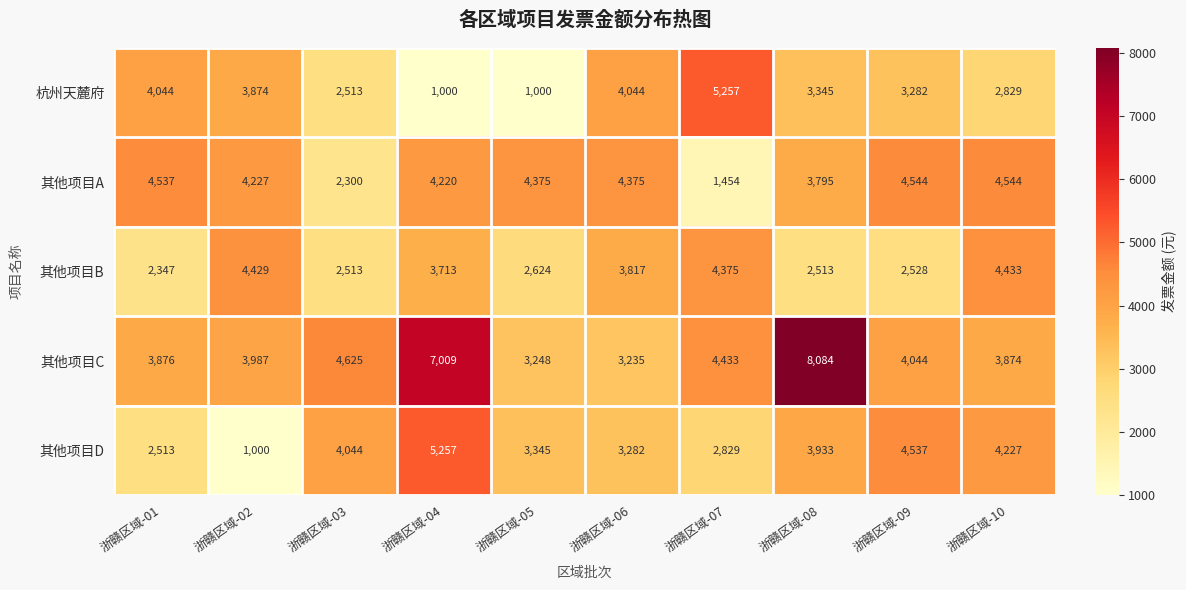

Is it true that 其他项目D equals 1376 at 浙赣区域-08?

False